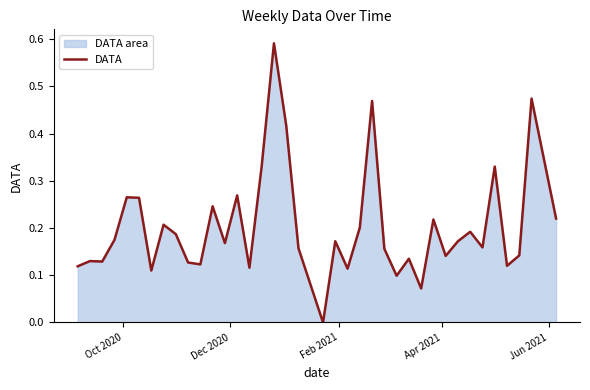

True or false: the data has more than 1 interior local peaks.

True